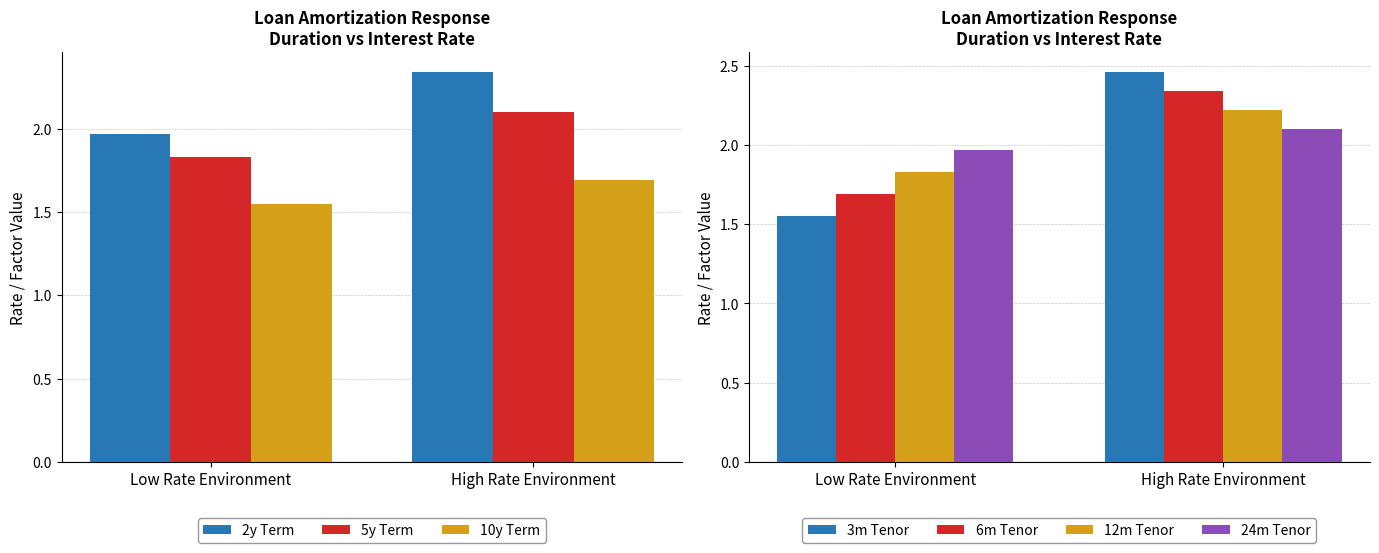

Which series has the largest range (max minus min)?

2y Term